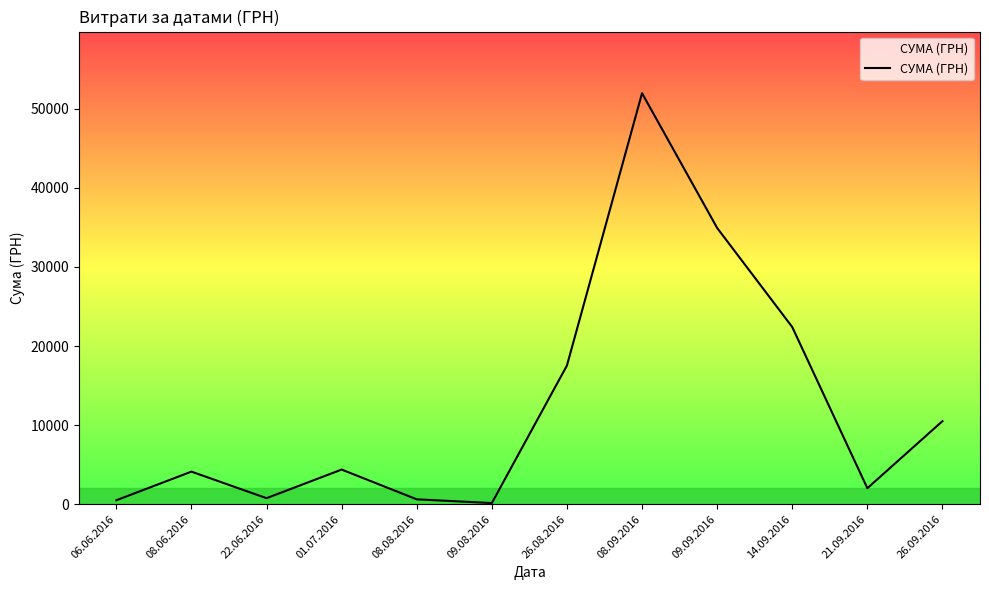

Is this an area chart (filled region under the line)?

No